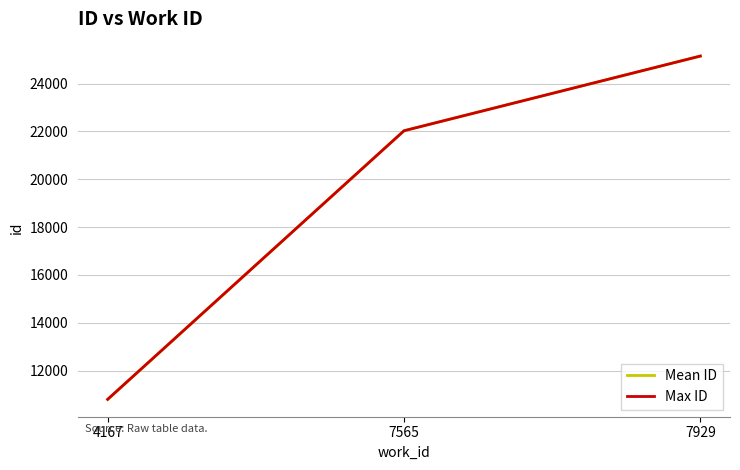

Which series has the largest range (max minus min)?

Mean ID